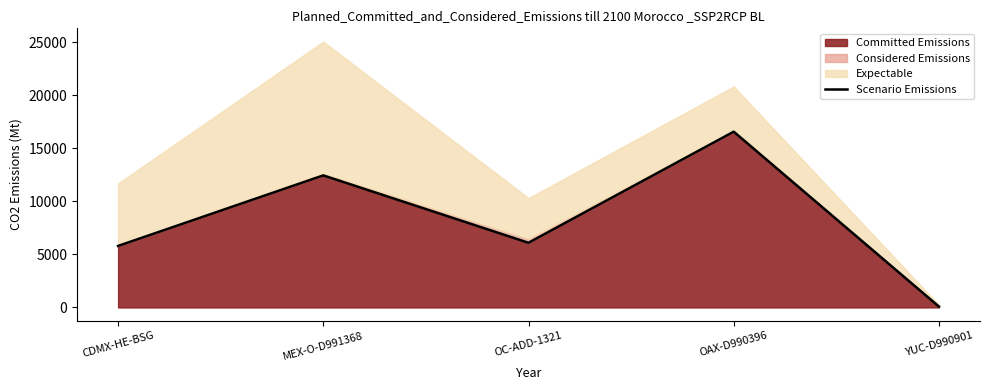

The chart shows a value of 75.6 at YUC-D990901. True or false?

True